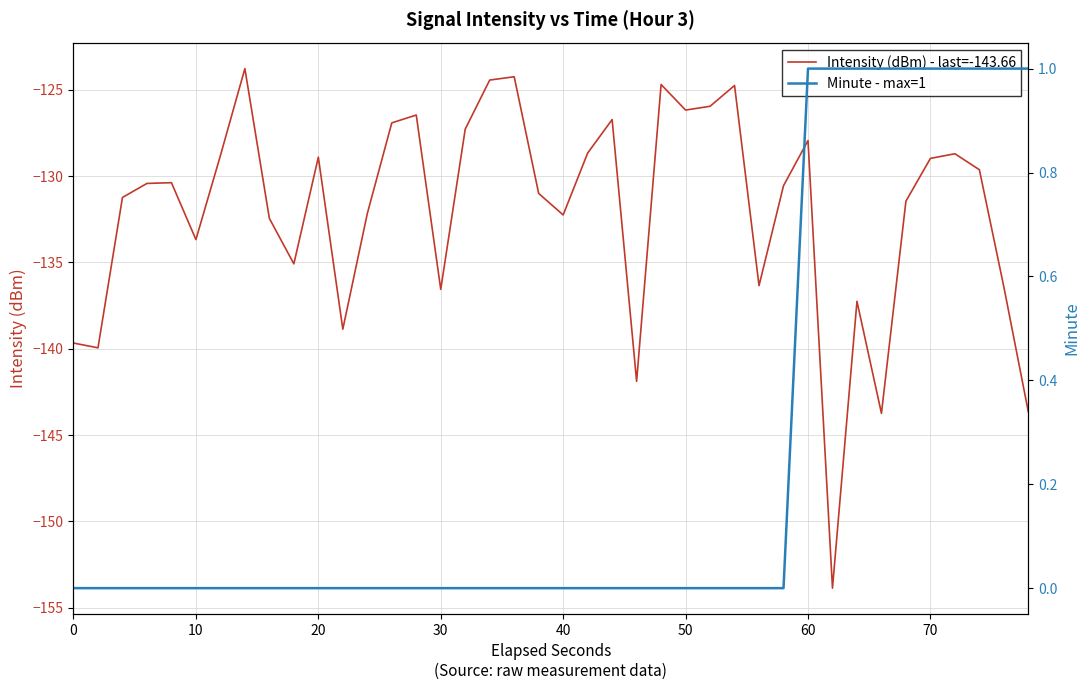

True or false: Minute - max=1 and Intensity (dBm) - last=-143.66 intersect in this chart.

False